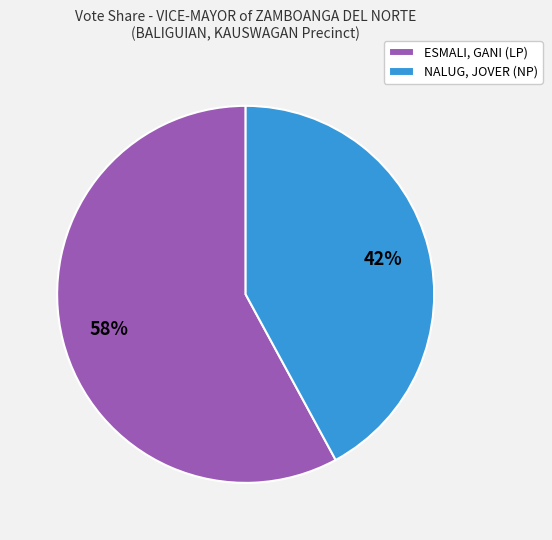

Between ESMALI, GANI (LP) and NALUG, JOVER (NP), which is larger?

ESMALI, GANI (LP)